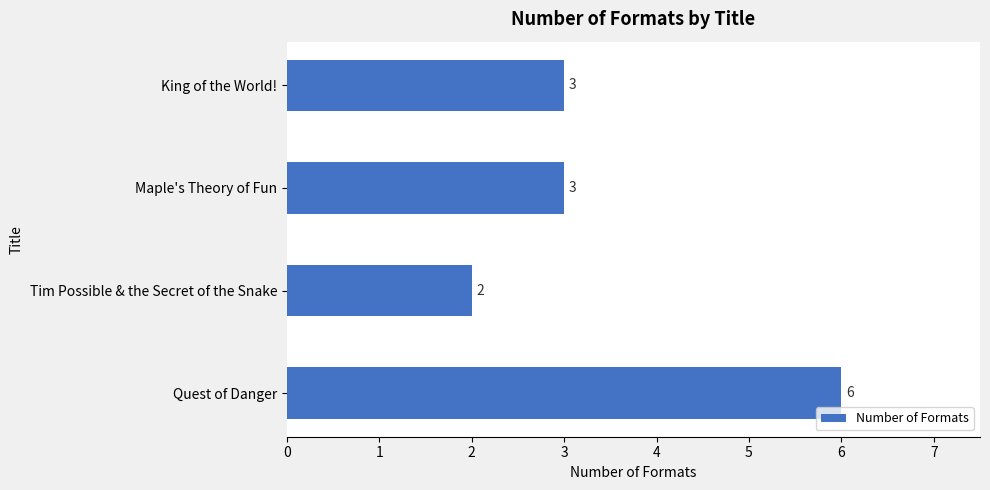

What is the greatest value displayed?

6